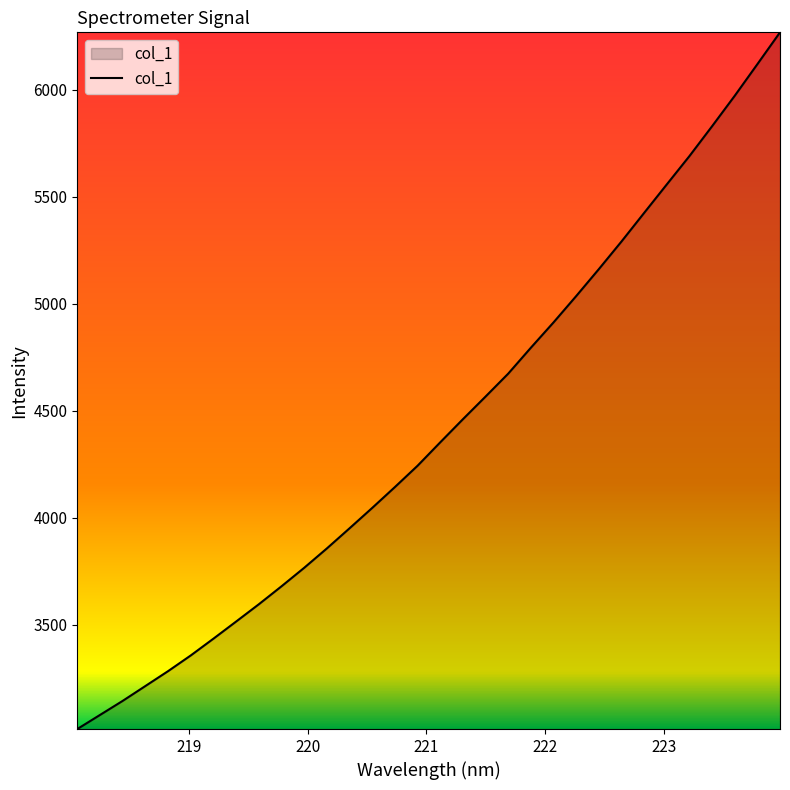

Does the chart display data point markers on the line(s)?

No